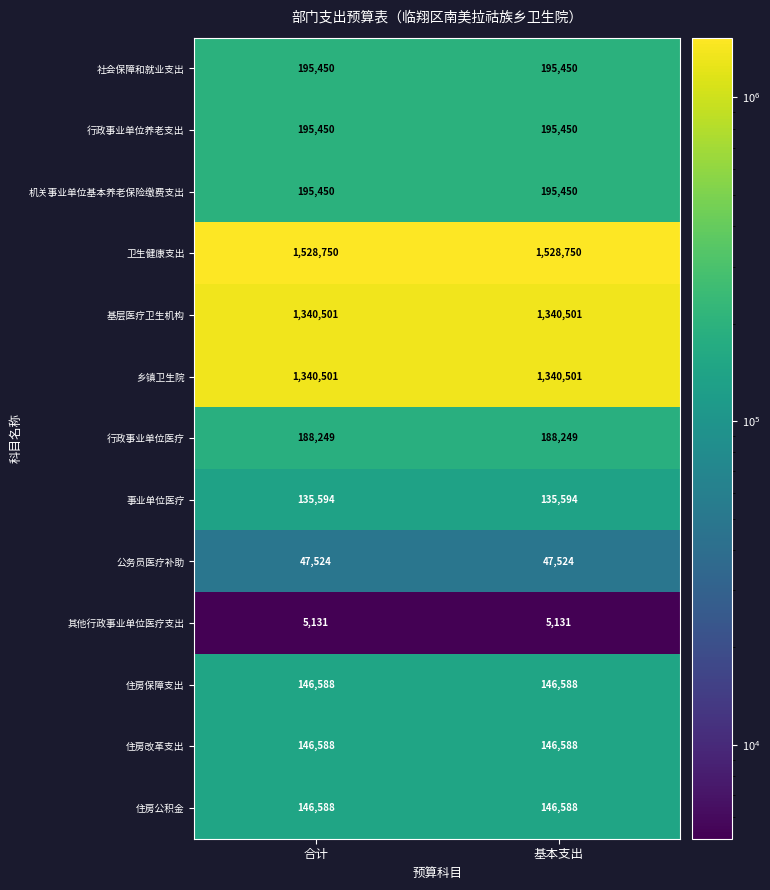

Reading left to right, list all the values displayed in this chart.

社会保障和就业支出: 195450	195450
行政事业单位养老支出: 195450	195450
机关事业单位基本养老保险缴费支出: 195450	195450
卫生健康支出: 1528750	1528750
基层医疗卫生机构: 1340501	1340501
乡镇卫生院: 1340501	1340501
行政事业单位医疗: 188249	188249
事业单位医疗: 135594	135594
公务员医疗补助: 47524	47524
其他行政事业单位医疗支出: 5131	5131
住房保障支出: 146588	146588
住房改革支出: 146588	146588
住房公积金: 146588	146588